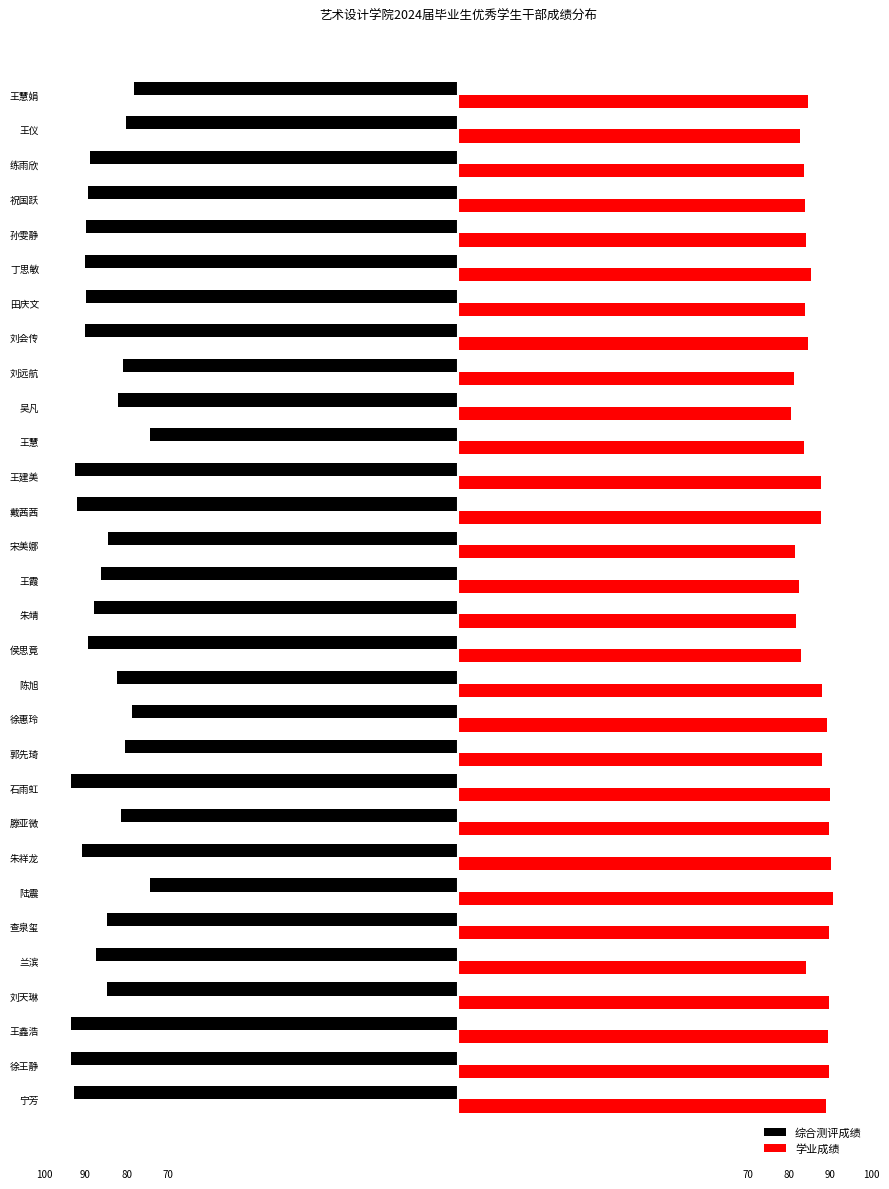

What are all the series names shown in the legend?

综合测评成绩, 学业成绩